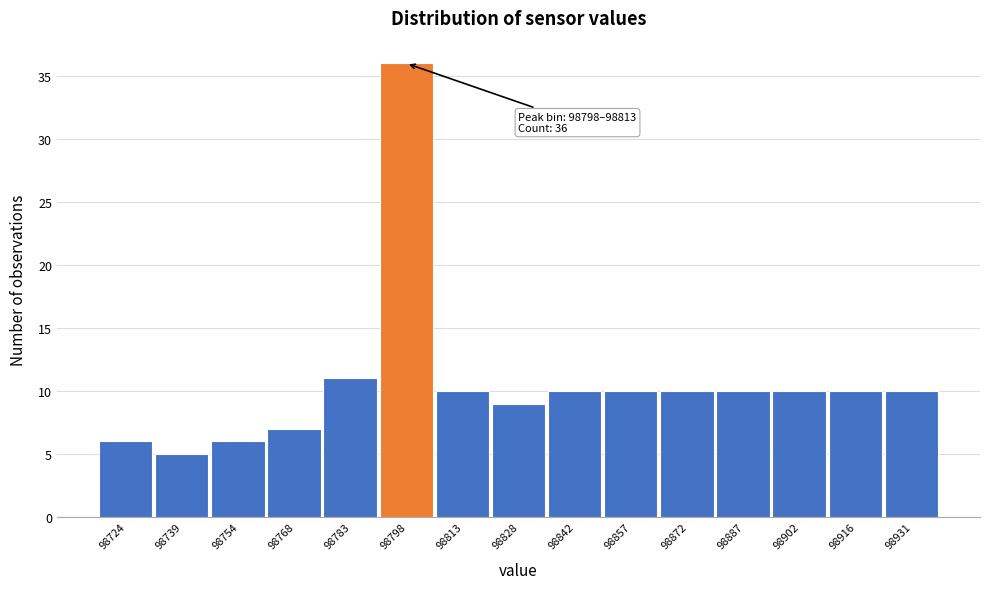

Reading left to right, what are all the values shown in this chart?

98724=6	98739=5	98754=6	98768=7	98783=11	98798=36	98813=10	98828=9	98842=10	98857=10	98872=10	98887=10	98902=10	98916=10	98931=10